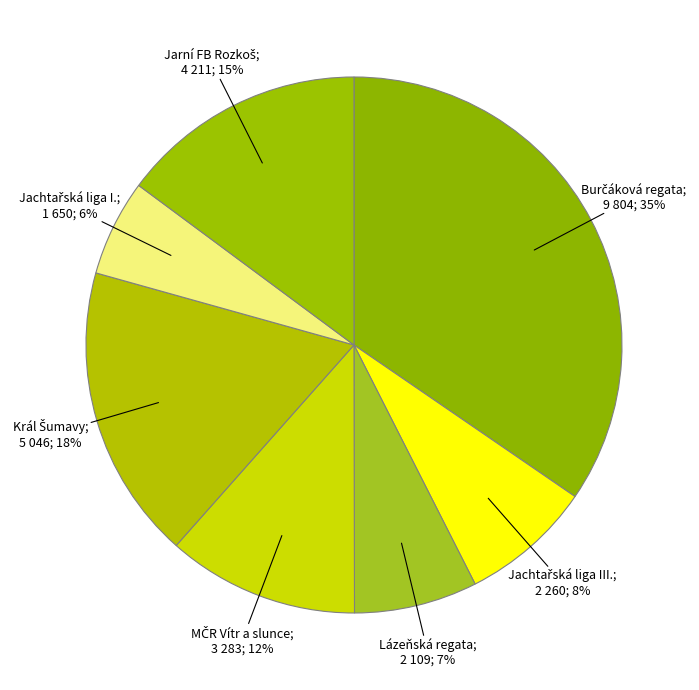

How many slices are in this pie chart?

7